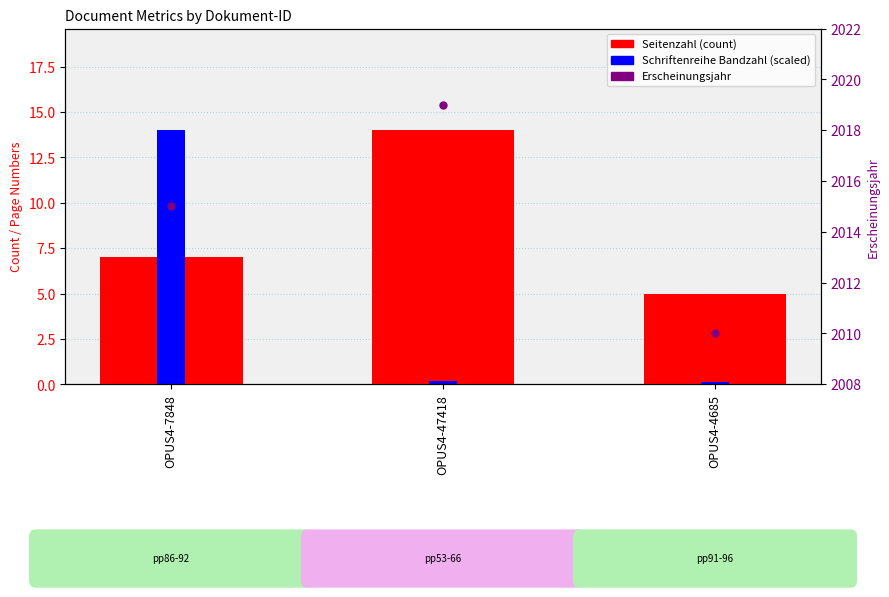

Reading left to right, list all the values displayed in this chart.

Seitenzahl: OPUS4-7848=7.0	OPUS4-47418=14.0	OPUS4-4685=5.0
Schriftenreihe Bandzahl (scaled): OPUS4-7848=14.0	OPUS4-47418=0.2	OPUS4-4685=0.1
Erscheinungsjahr: OPUS4-7848=2015.0	OPUS4-47418=2019.0	OPUS4-4685=2010.0